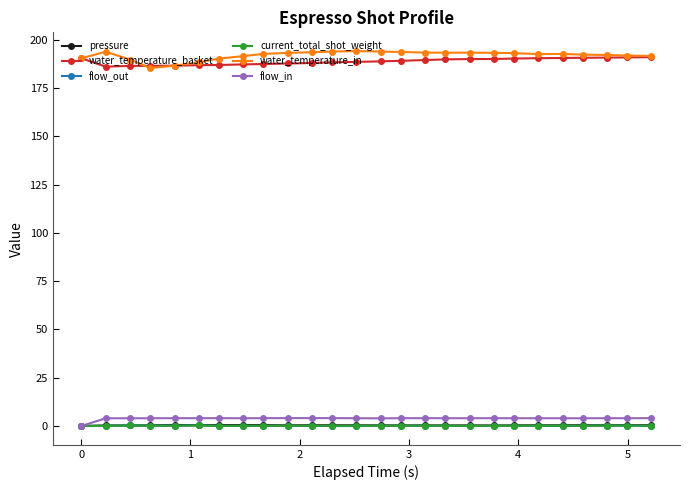

At how many categories does at least one series exceed 100?

26